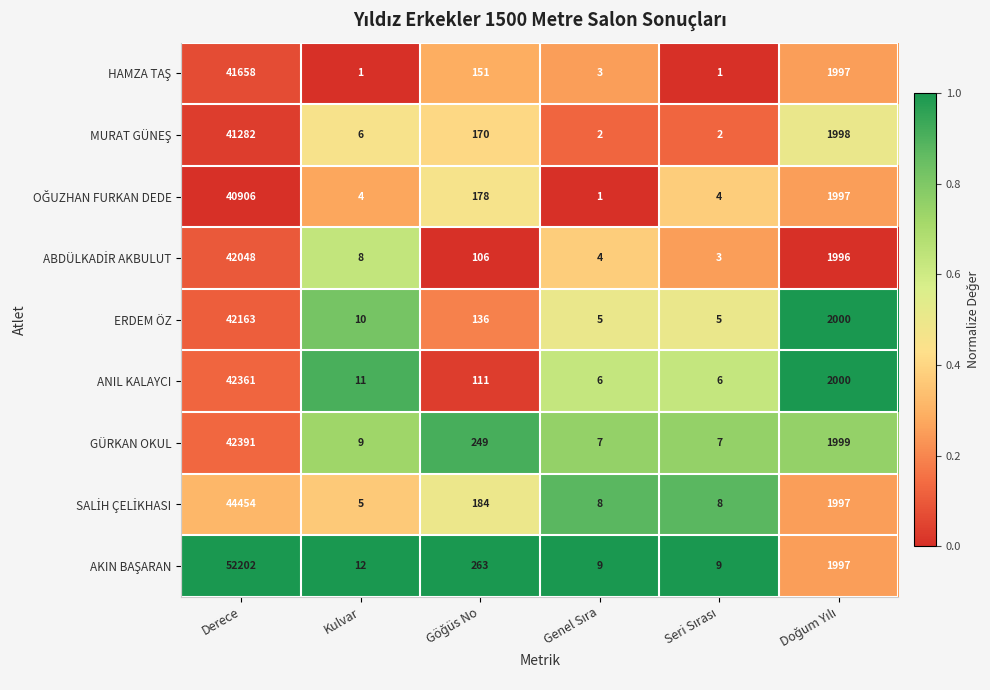

Which category has the highest value across all series?

Derece